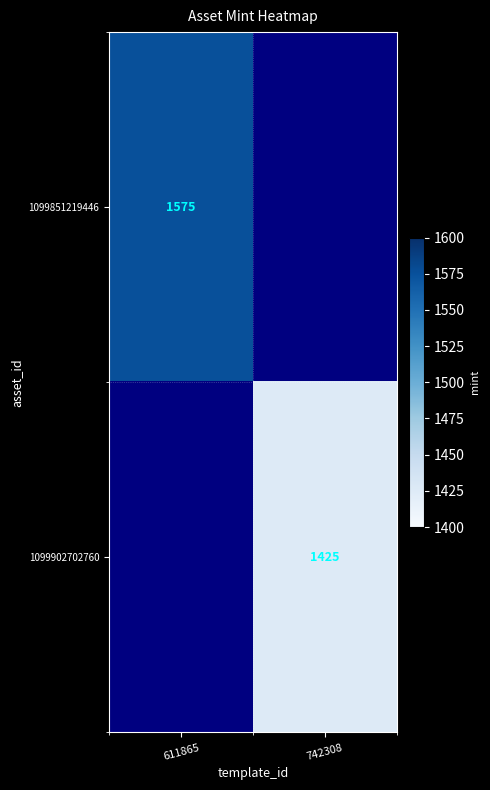

The 1099851219446 series shows 432 at 611865. True or false?

False